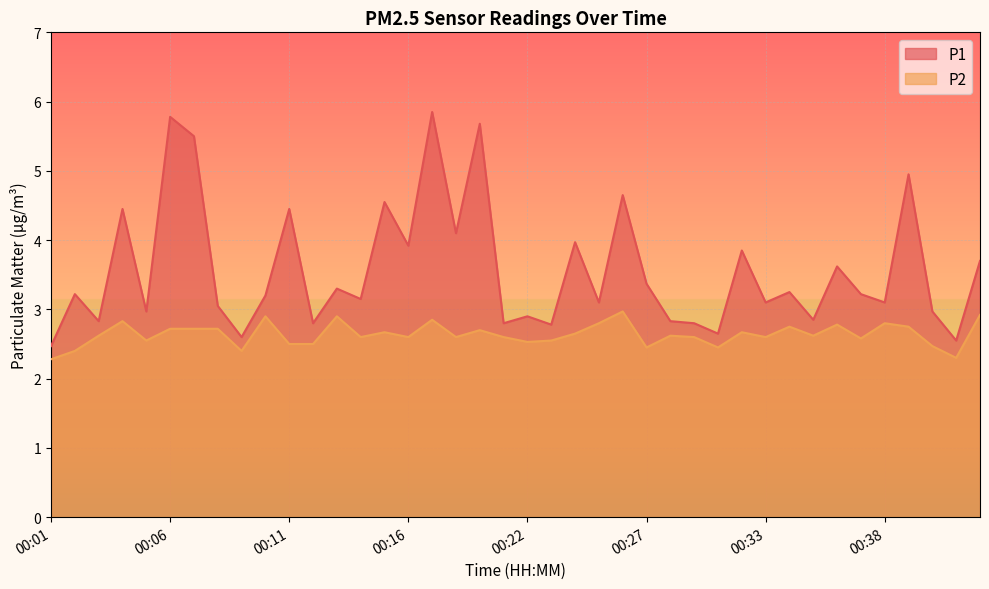

Which series has the widest spread of values?

P1